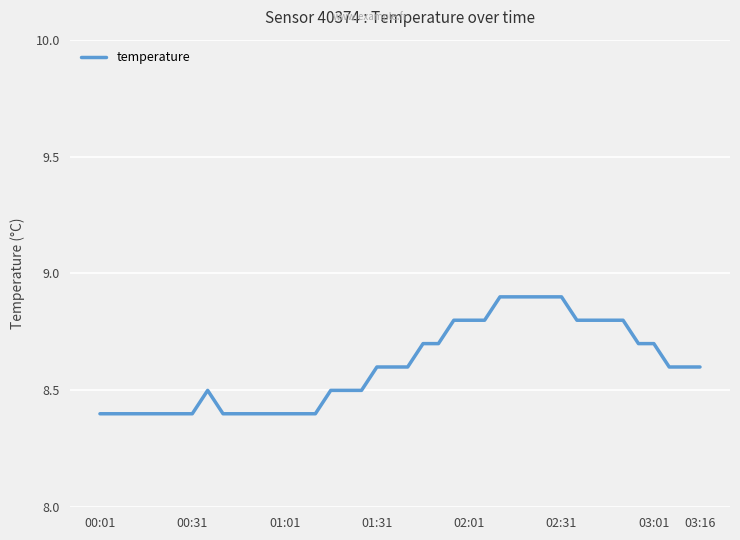

What is the minimum value shown in the chart?

8.4